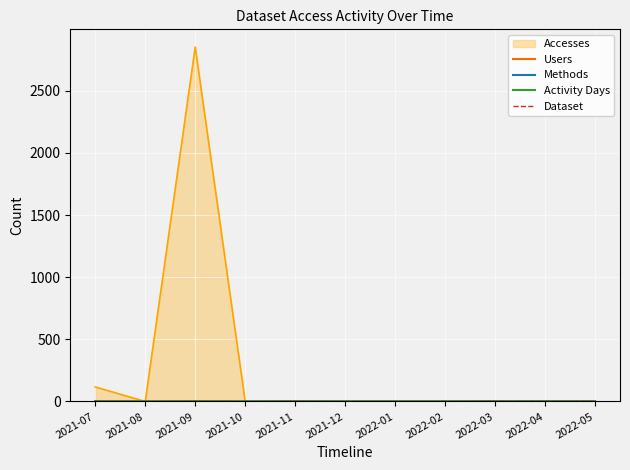

What is the label of the 6th point from the right?

2021-12